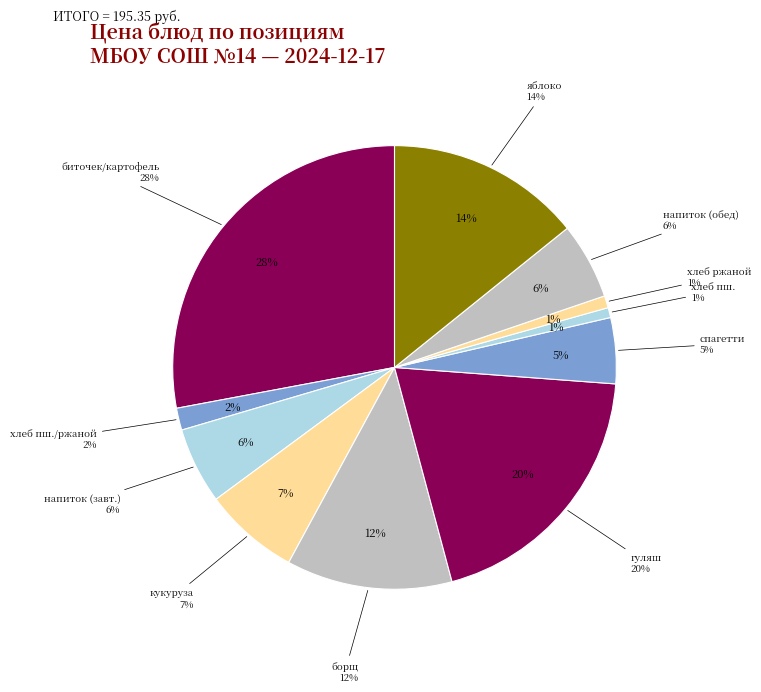

Rank the categories by value from lowest to highest.

хлеб пшеничный, хлеб ржаной, хлеб пшеничный/хлеб ржаной, спагетти отварные, напиток витаминизированный (завтрак), напиток витаминизированный (обед), кукуруза консервированная, борщ с мясом и сметаной, яблоко, гуляш, биточек/картофель запеченный с сыром